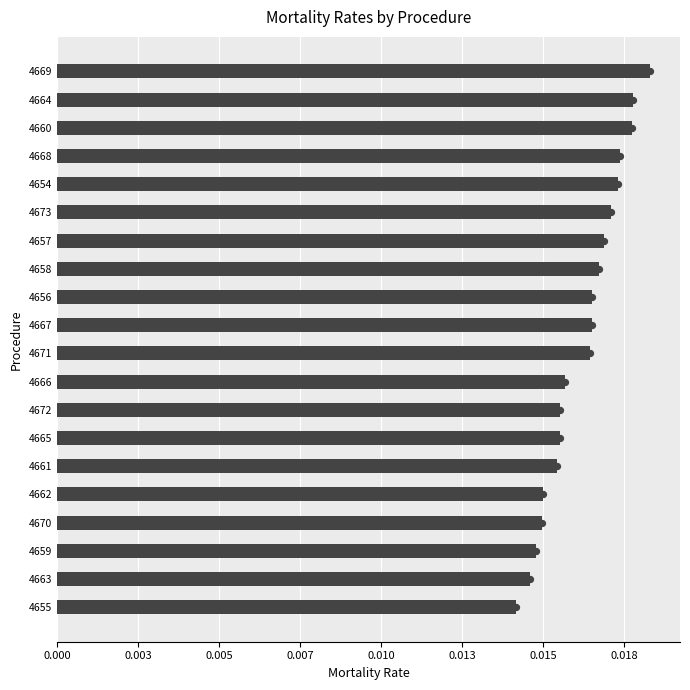

Which has a higher value, 4661 or 4655?

4661